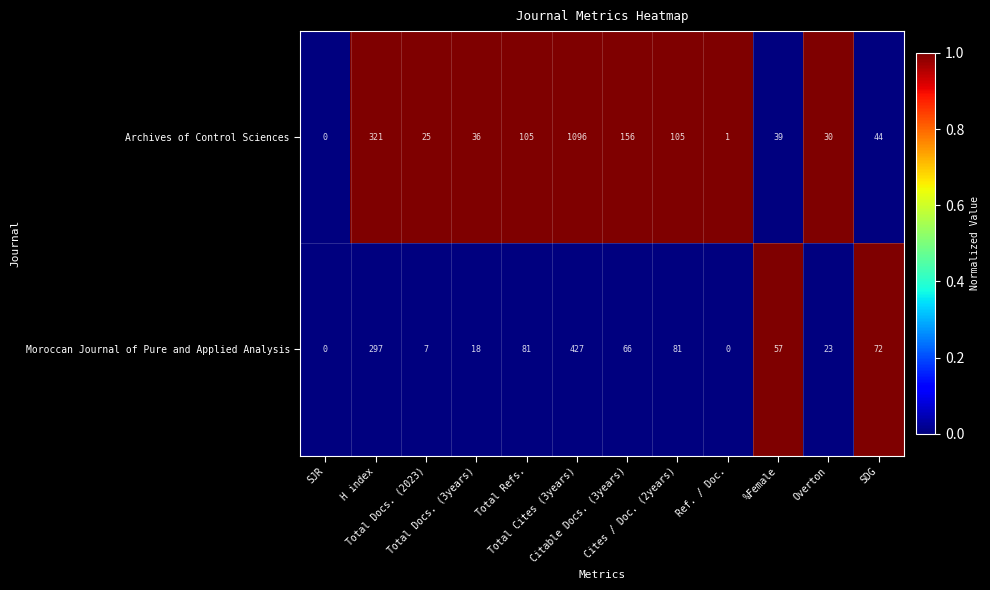

What is the total value across all series at %Female?

96